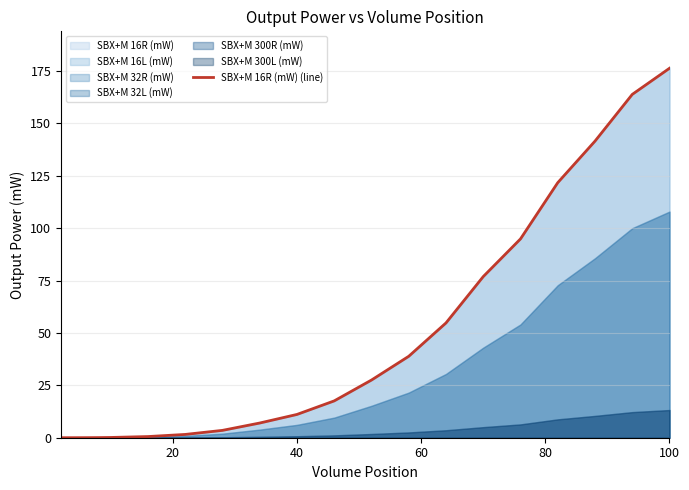

True or false: the data shows 0.0 at 0.

False